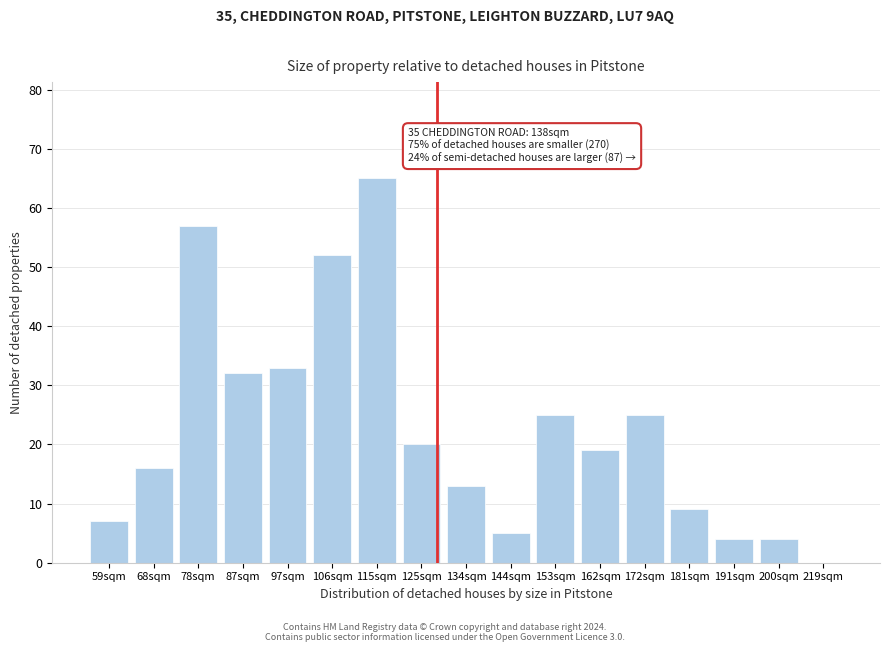

Reading left to right, extract all data points from this chart.

59sqm=7	68sqm=16	78sqm=57	87sqm=32	97sqm=33	106sqm=52	115sqm=65	125sqm=20	134sqm=13	144sqm=5	153sqm=25	162sqm=19	172sqm=25	181sqm=9	191sqm=4	200sqm=4	219sqm=0